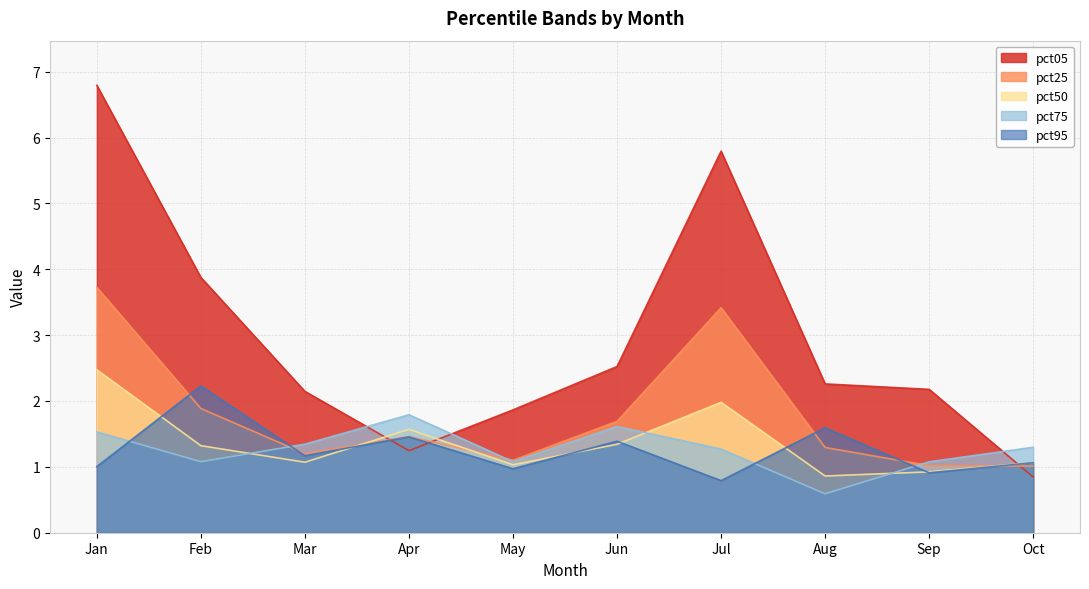

At which label does pct95 reach its peak?

Feb